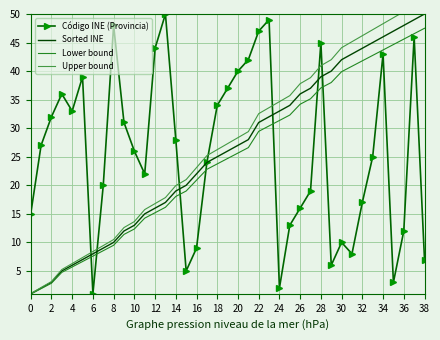

Which series has the widest spread of values?

Upper bound